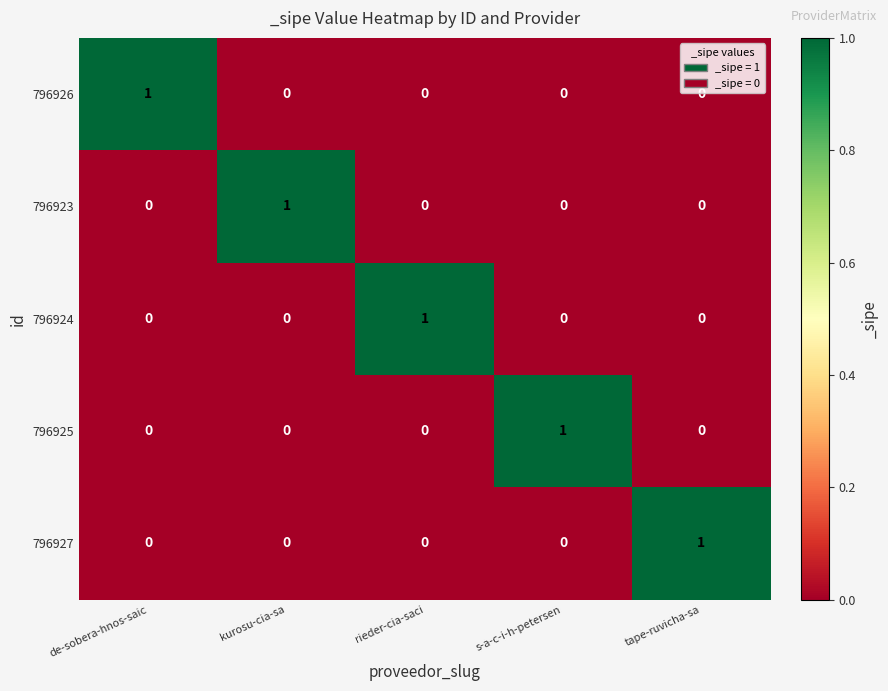

The value of 796927 at tape-ruvicha-sa is 1. True or false?

True